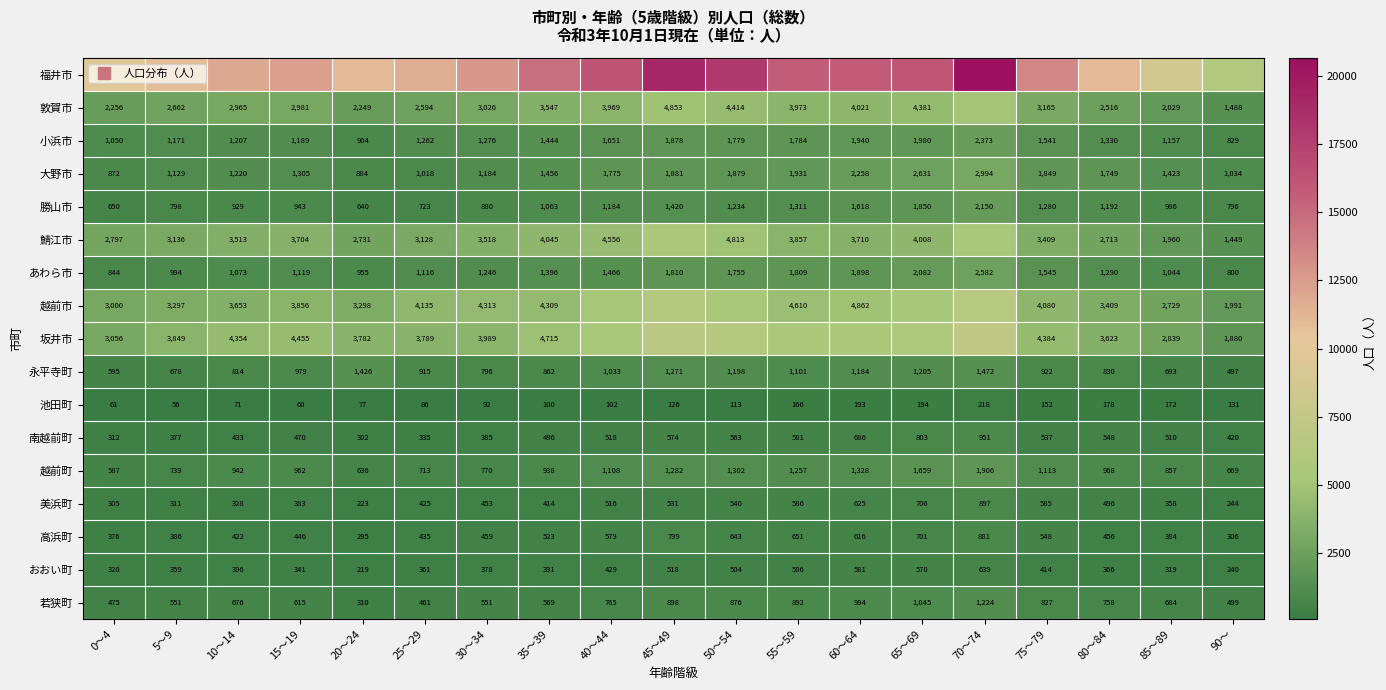

True or false: 敦賀市 has a value of 1853 at 55～59.

False